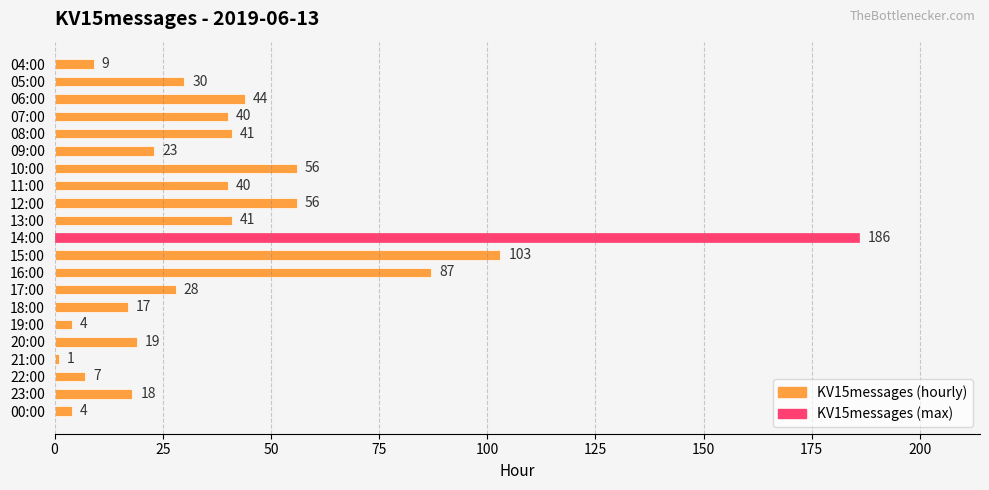

What is the greatest value displayed?

186